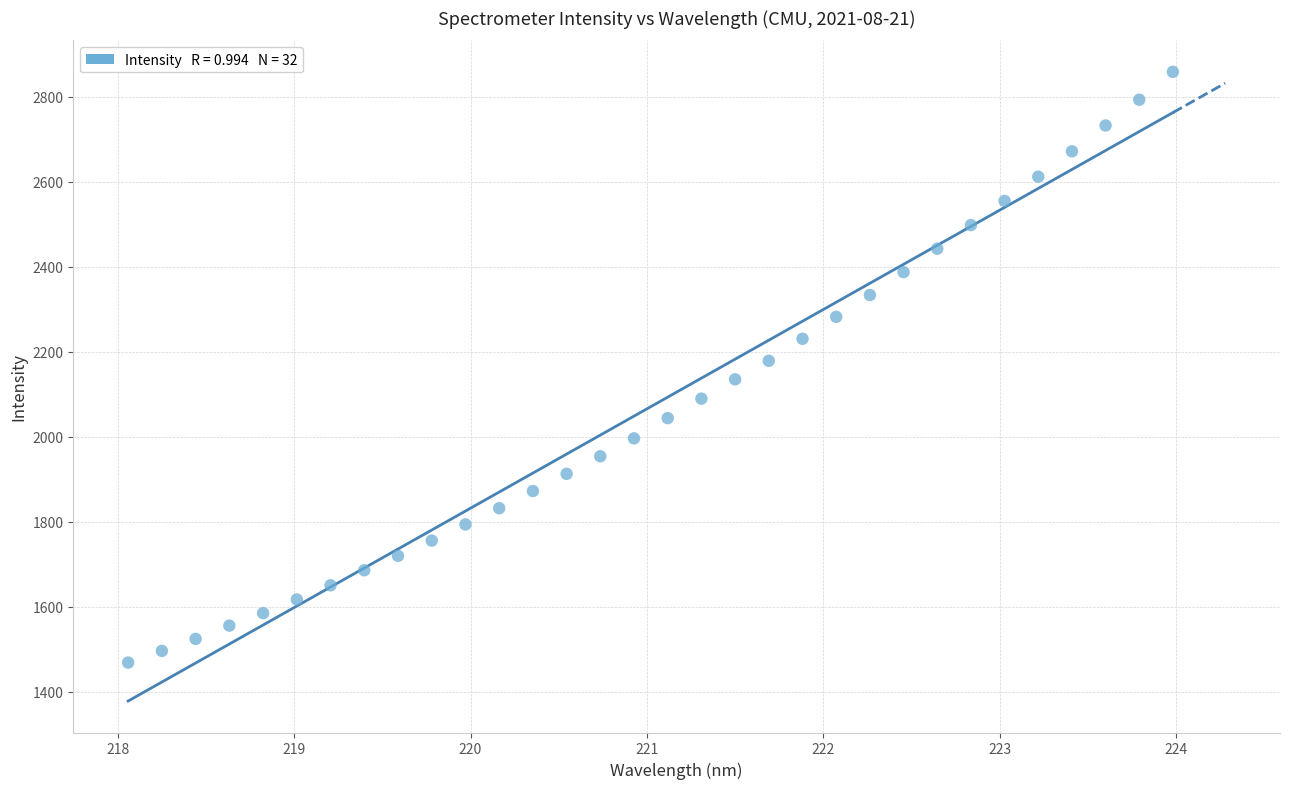

What is the range of X values (max minus min)?

5.9